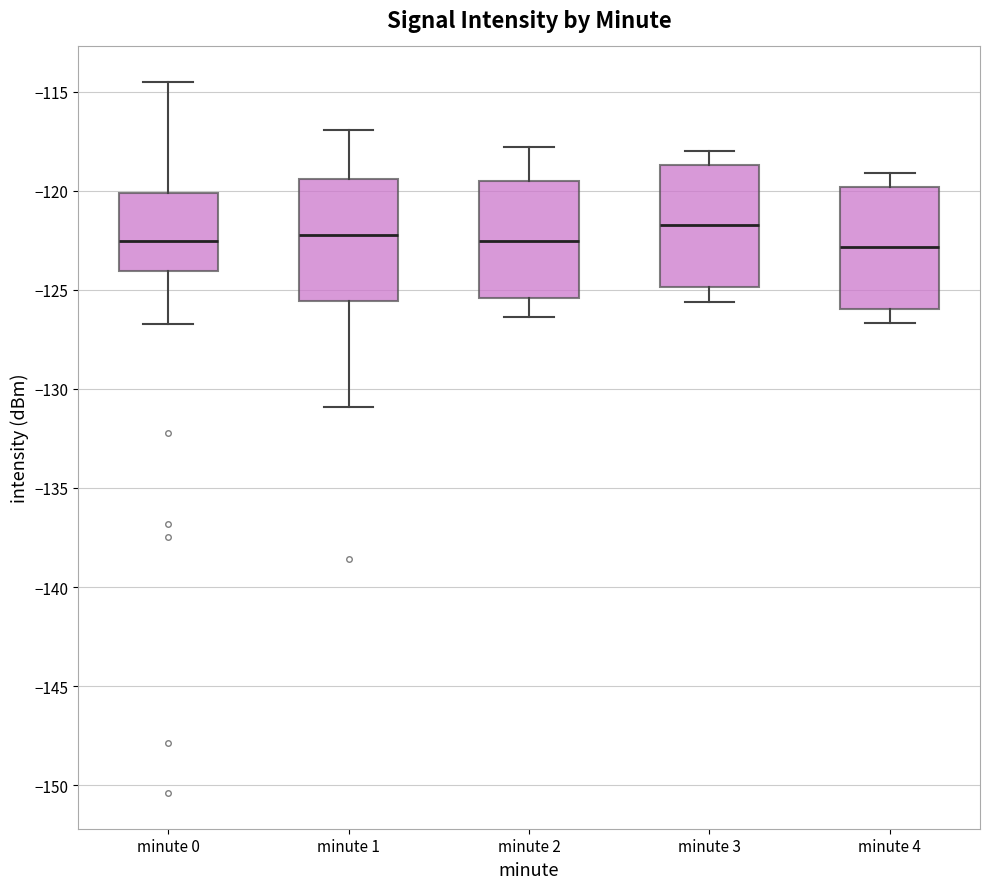

Reading left to right, transcribe this box plot: for each box, give where its median line is, the range the box spans, and where its two whiskers end, as read against the y-axis. The values are not printed on the chart, so give them approximately, as read against the axis.

minute 0: median -122.5, box -124.0 to -120.0, whiskers -126.5 to -114.5
minute 1: median -122.0, box -125.5 to -119.5, whiskers -131.0 to -117.0
minute 2: median -122.5, box -125.5 to -119.5, whiskers -126.5 to -118.0
minute 3: median -121.5, box -125.0 to -118.5, whiskers -125.5 to -118.0
minute 4: median -123.0, box -126.0 to -120.0, whiskers -126.5 to -119.0